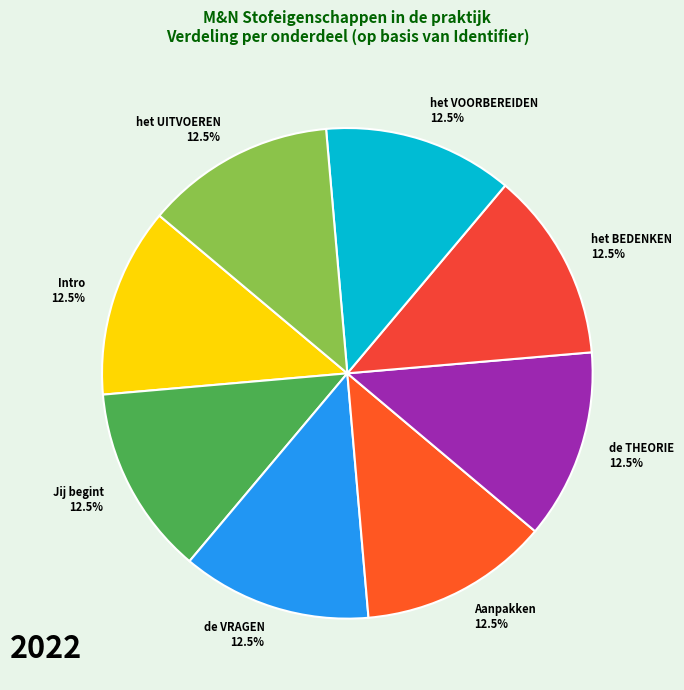

Does Aanpakken represent more than half of the total?

No